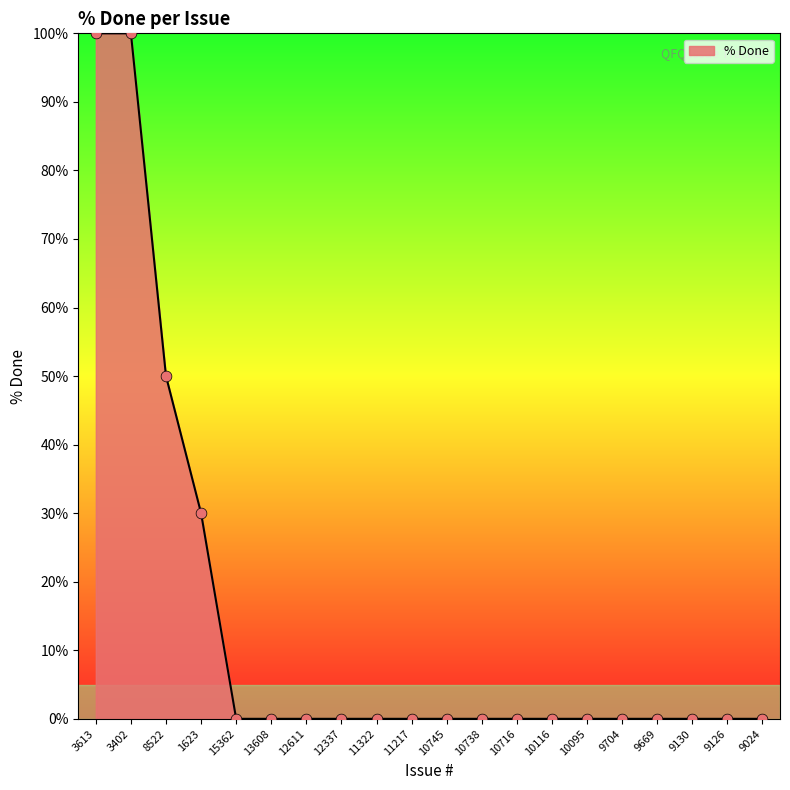

What is the change in value from 8522 to 13608?

-50